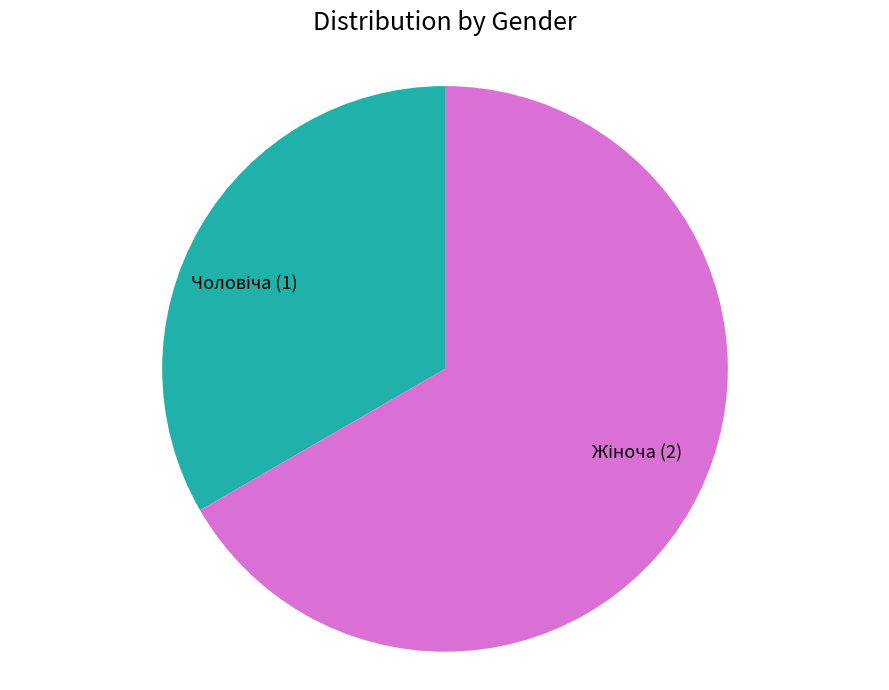

Is there any slice that represents more than half of the pie?

Yes